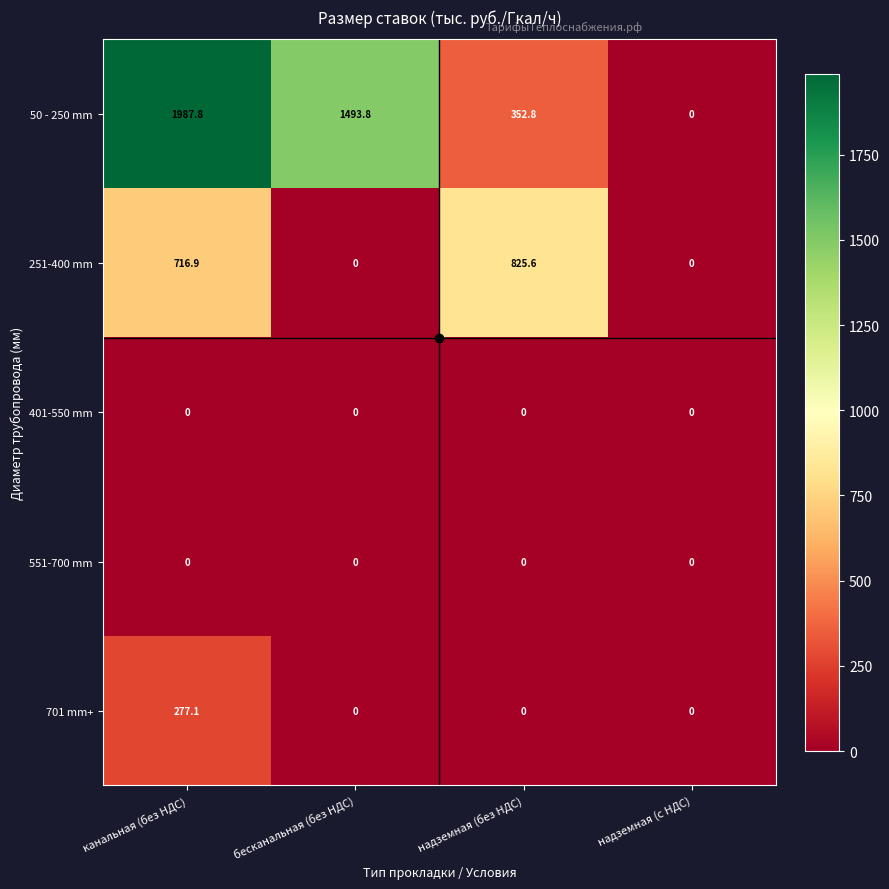

What is the sum of all 50 - 250 mm values?

3834.4